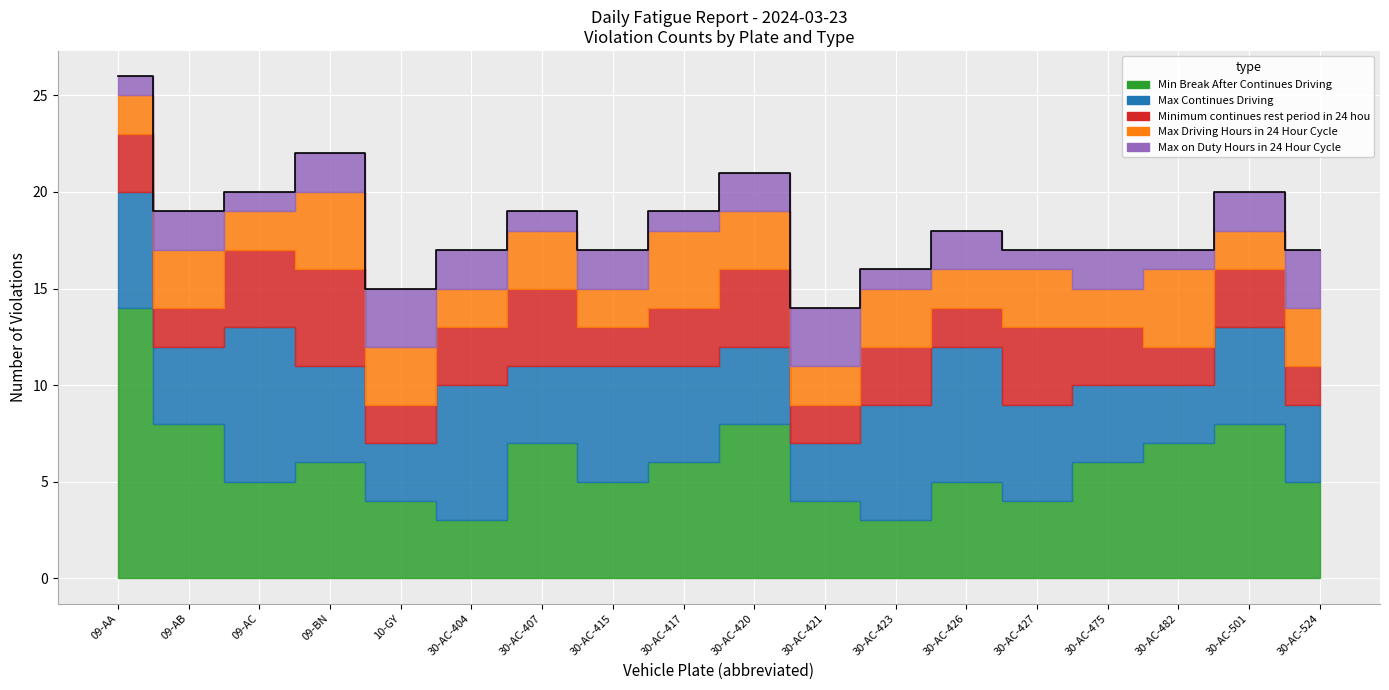

Which has a higher value, 30-AC-404 or 30-AC-415?

30-AC-415